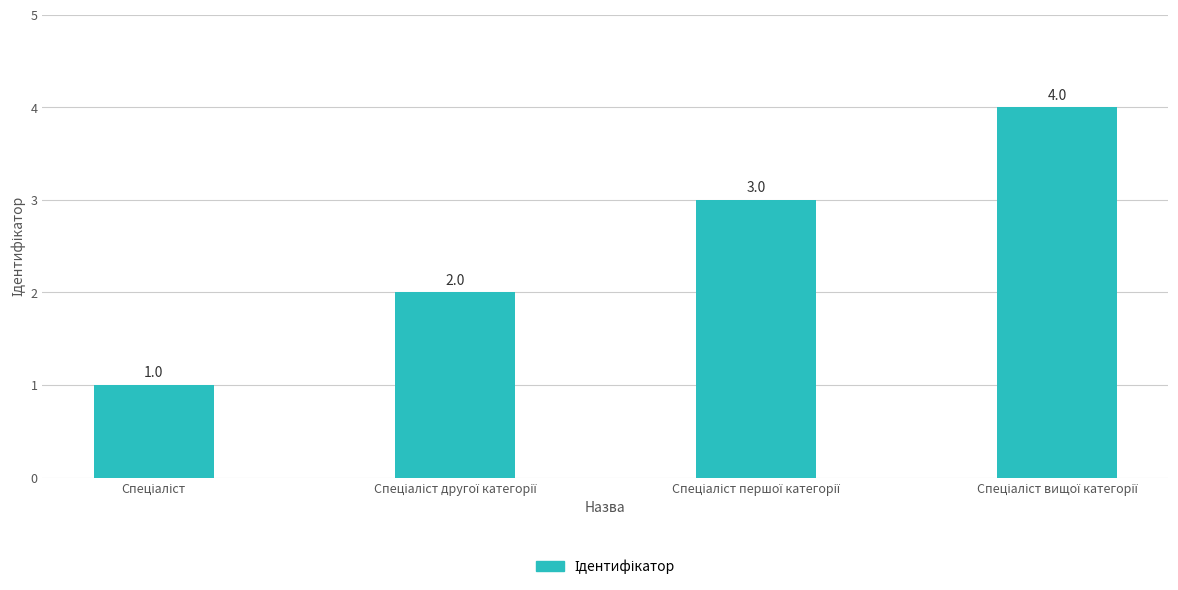

How many values are between 2 and 4?

3